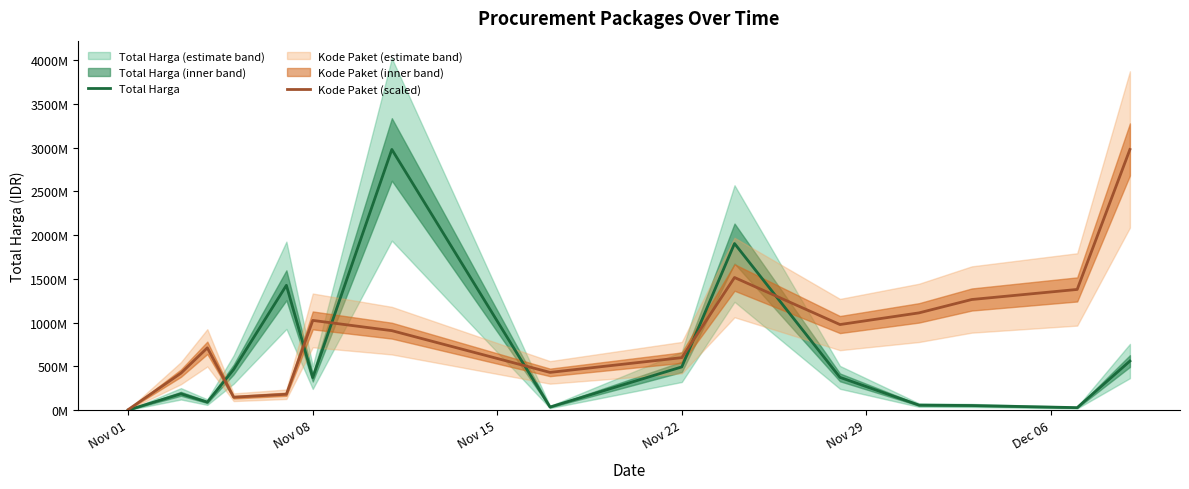

True or false: Kode Paket (scaled) and Total Harga cross at least once.

True